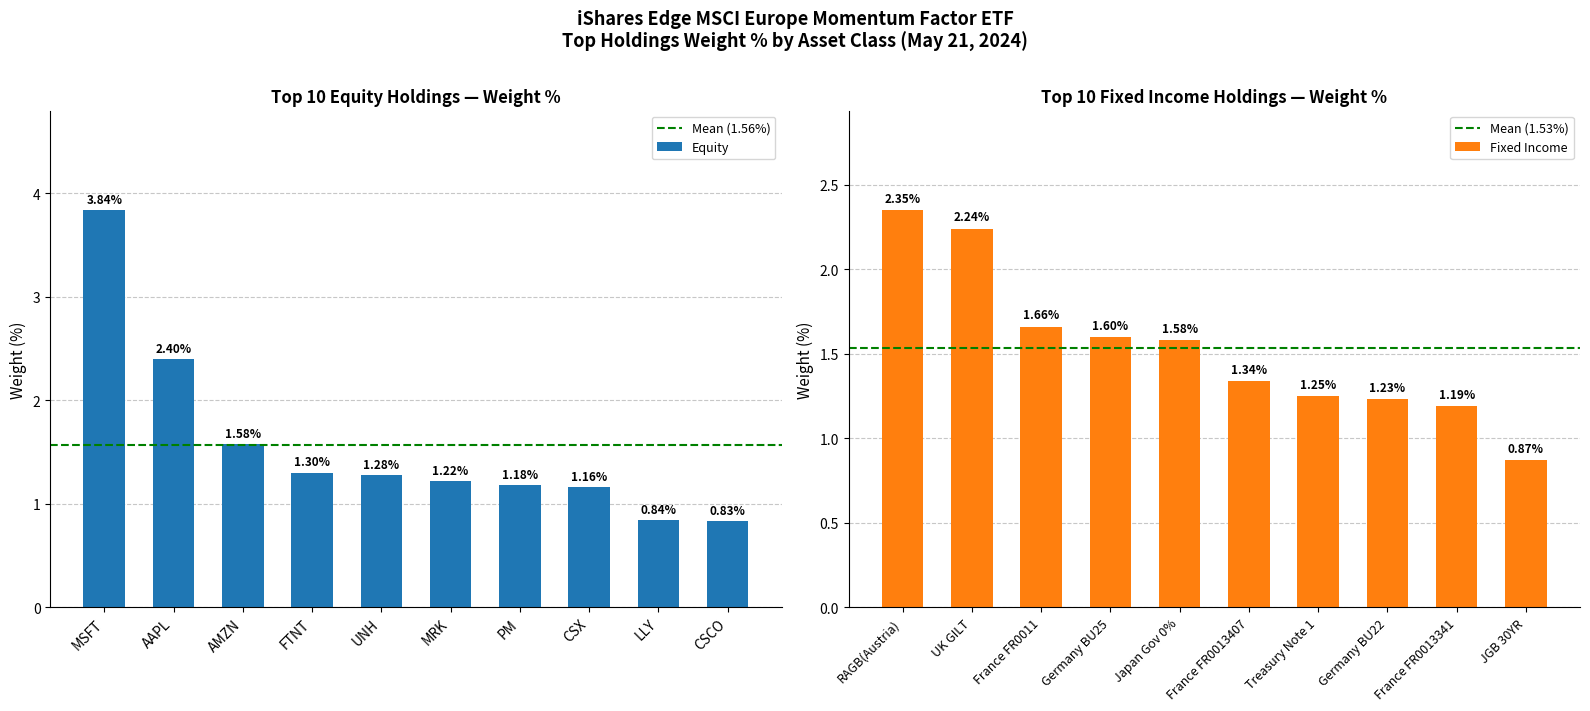

The value of Equity at CSCO is 1.2. True or false?

False